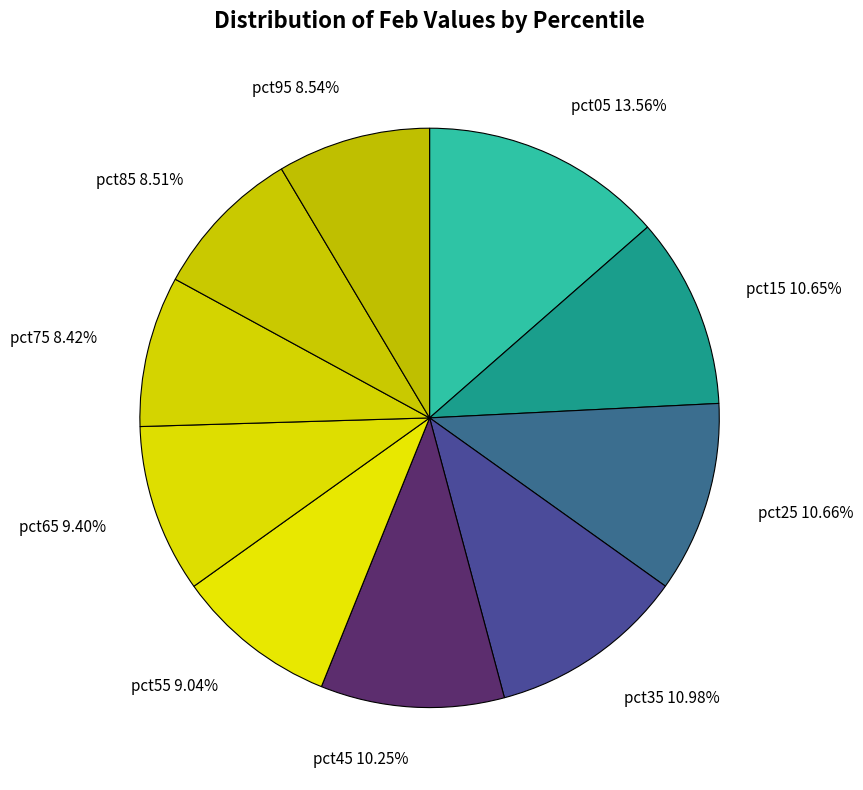

How many slices are in this pie chart?

10